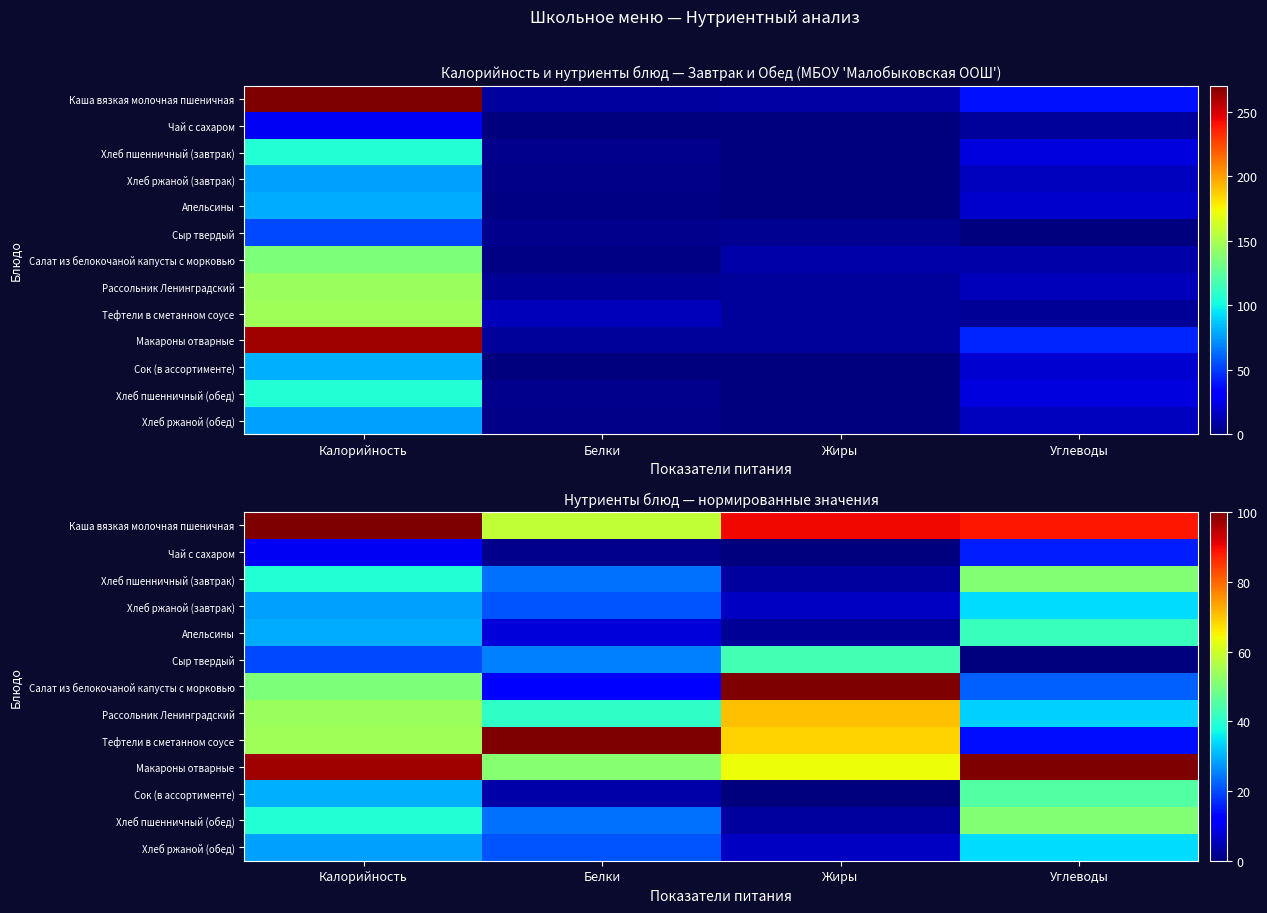

Rank the series by their maximum value, from lowest to highest.

Чай с сахаром, Хлеб ржаной (завтрак), Хлеб ржаной (обед), Апельсины, Сыр твердый, Сок (в ассортименте), Хлеб пшенничный (завтрак), Хлеб пшенничный (обед), Рассольник Ленинградский, Каша вязкая молочная пшеничная, Салат из белокочаной капусты с морковью, Тефтели в сметанном соусе, Макароны отварные